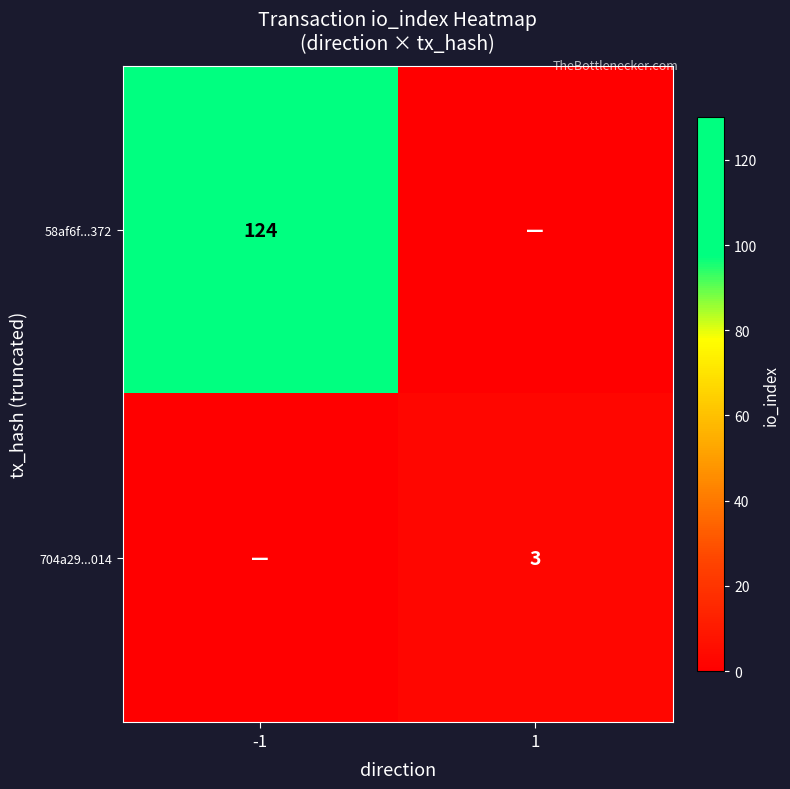

The value of 704a29...014 at 1 is 3. True or false?

True